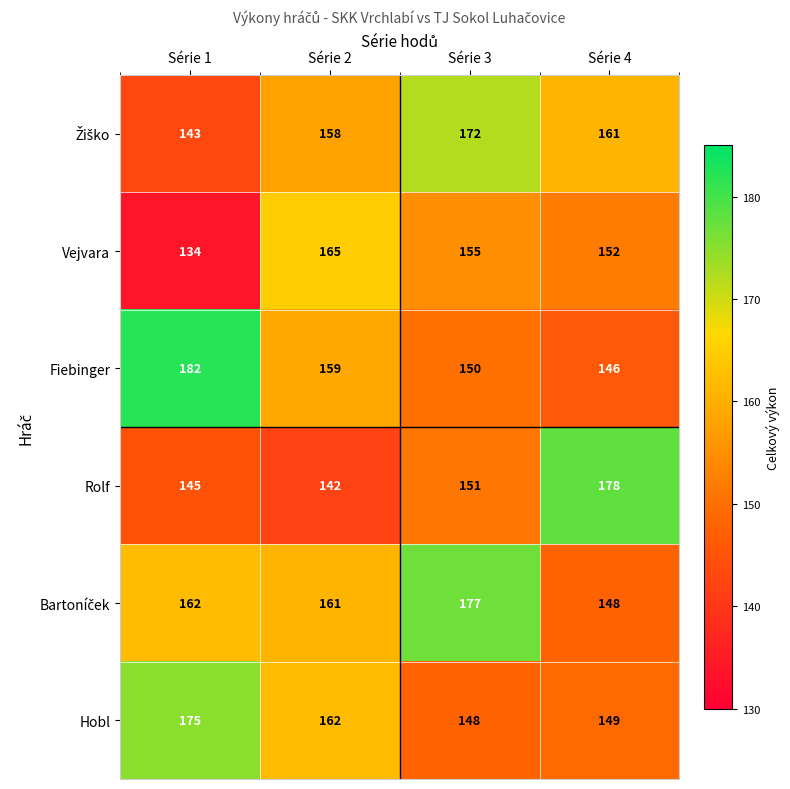

What is the total value across all series at Série 2?

947